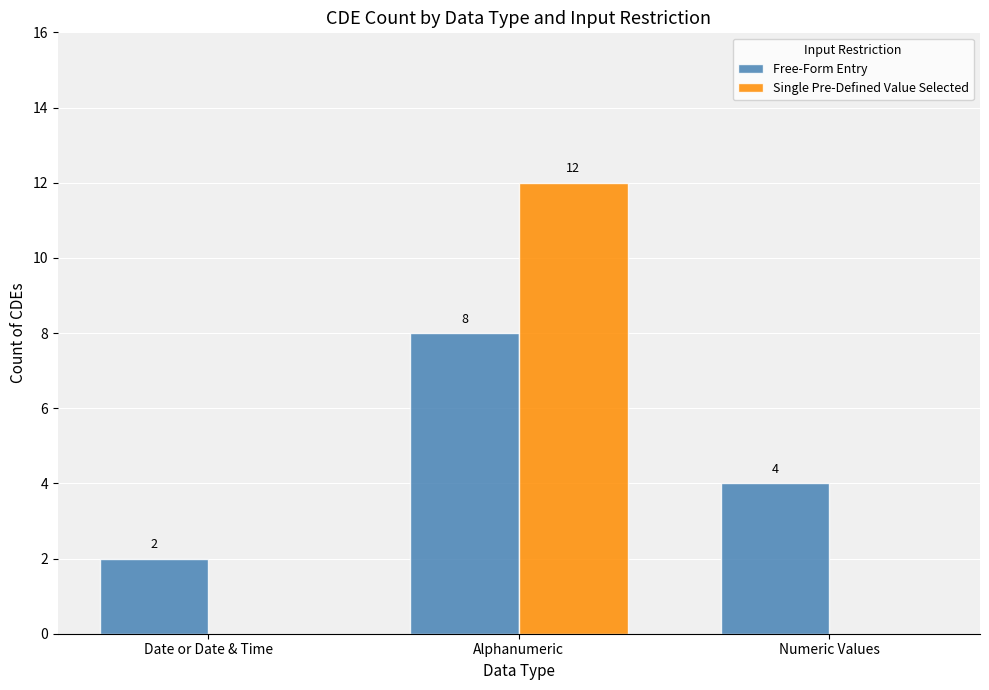

At which category is the sum across all series the highest?

Alphanumeric